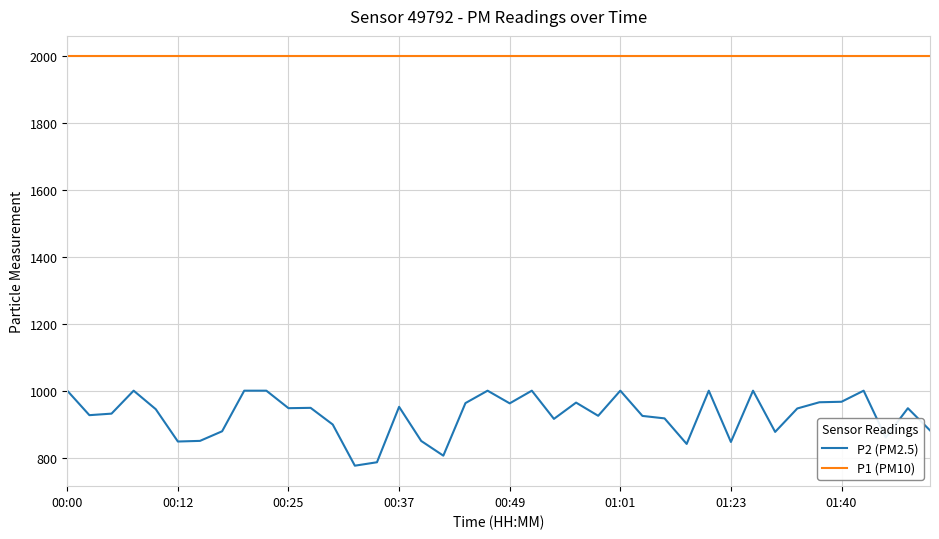

Which series has the largest total across all categories?

P1 (PM10)